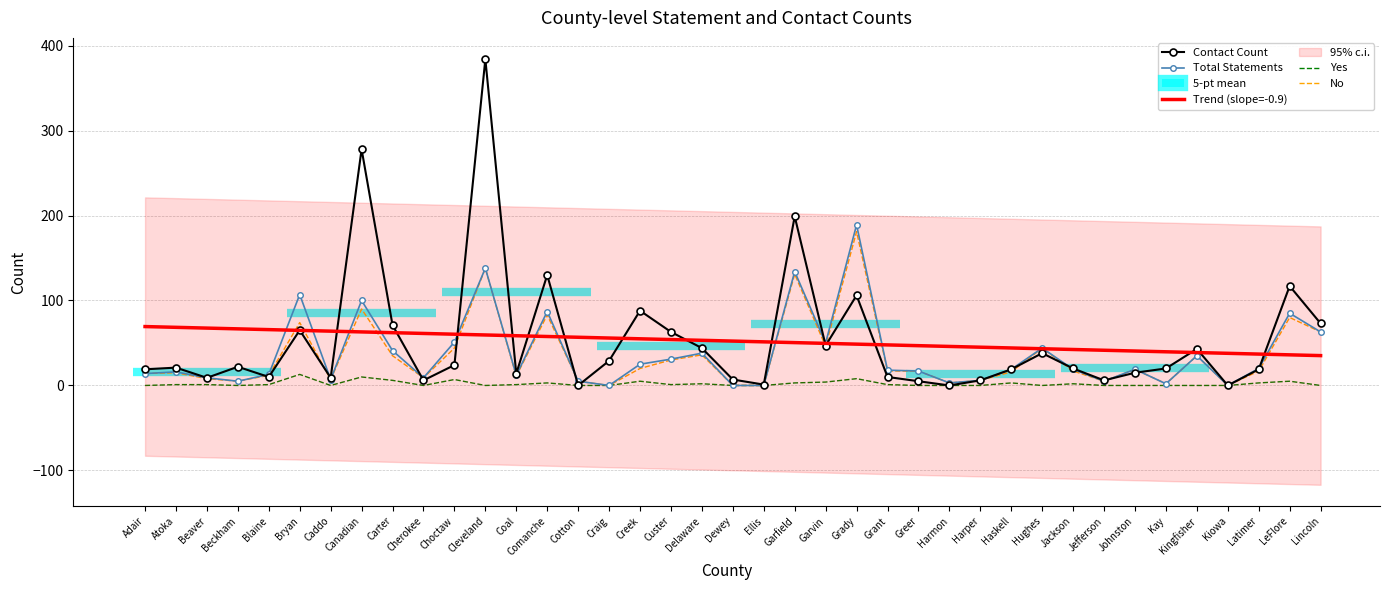

How many interior local peaks does the Yes series have?

10